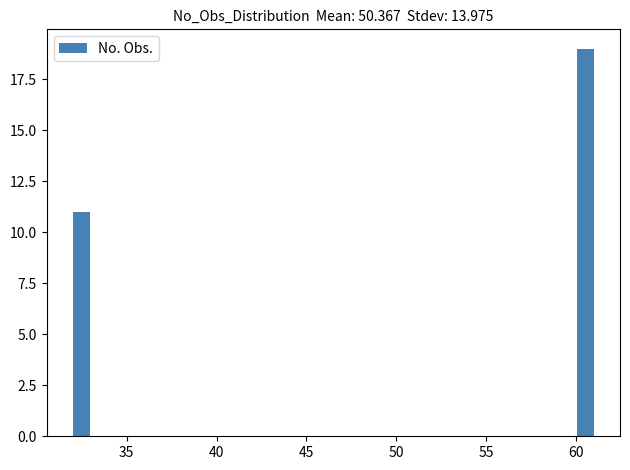

Around what value on the x-axis is the tallest bar? Give the approximate position of its centre, as read against the axis.

60.5